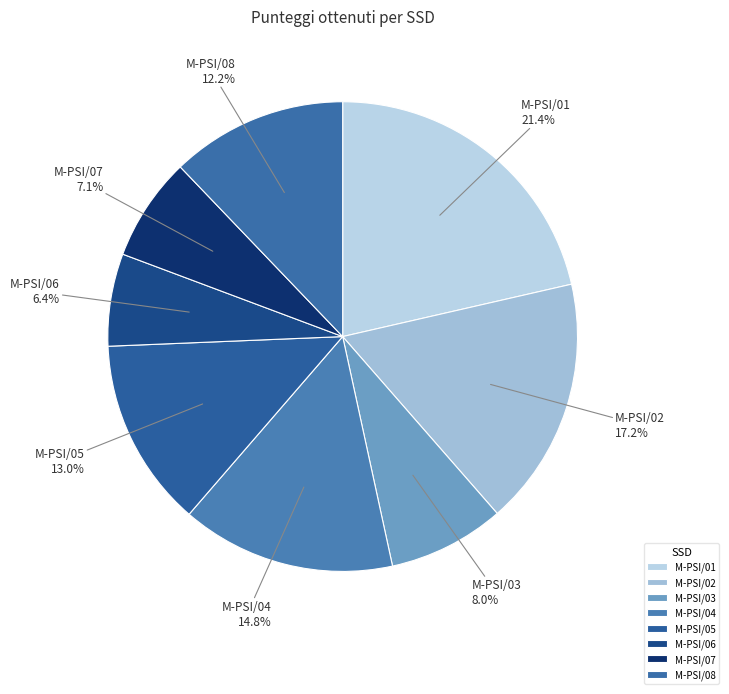

True or false: M-PSI/03 accounts for 1% of the total.

False